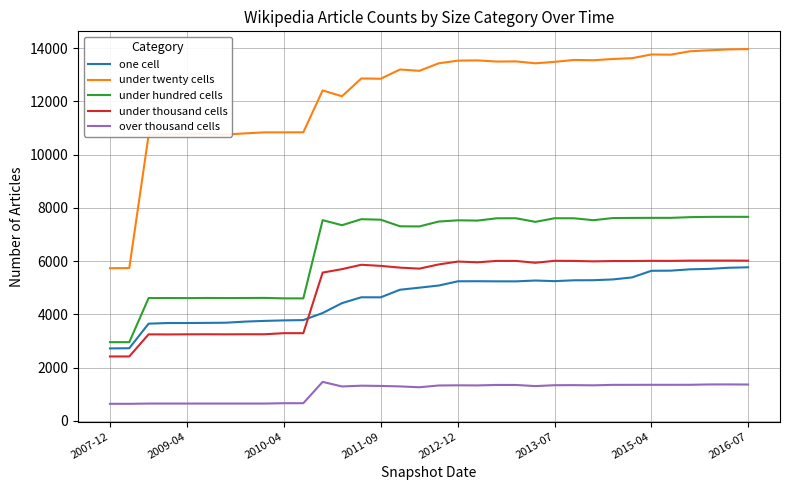

How many categories are shown in the chart?

34